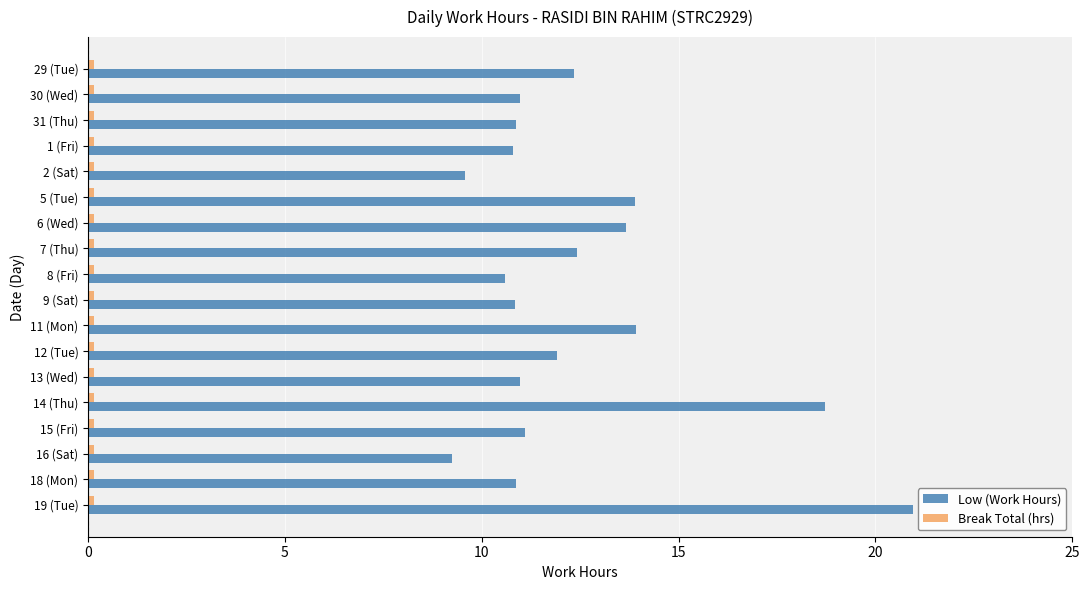

What is the difference between the maximum and minimum values in the Low (Work Hours) series?

11.7